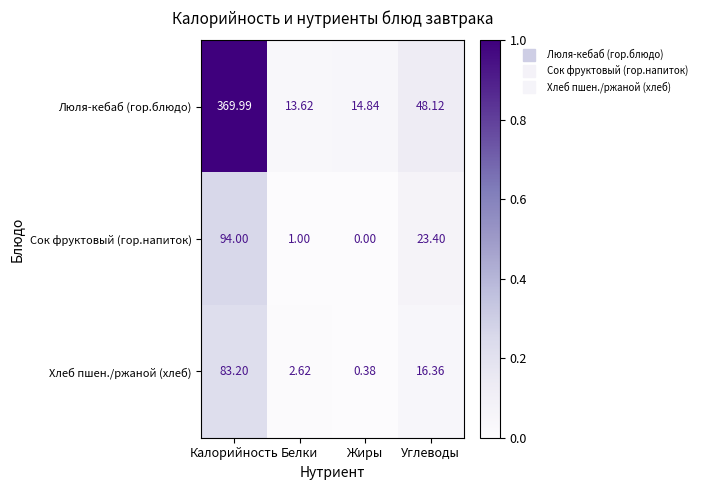

What is the spread (max minus min) of values at Калорийность?

286.8